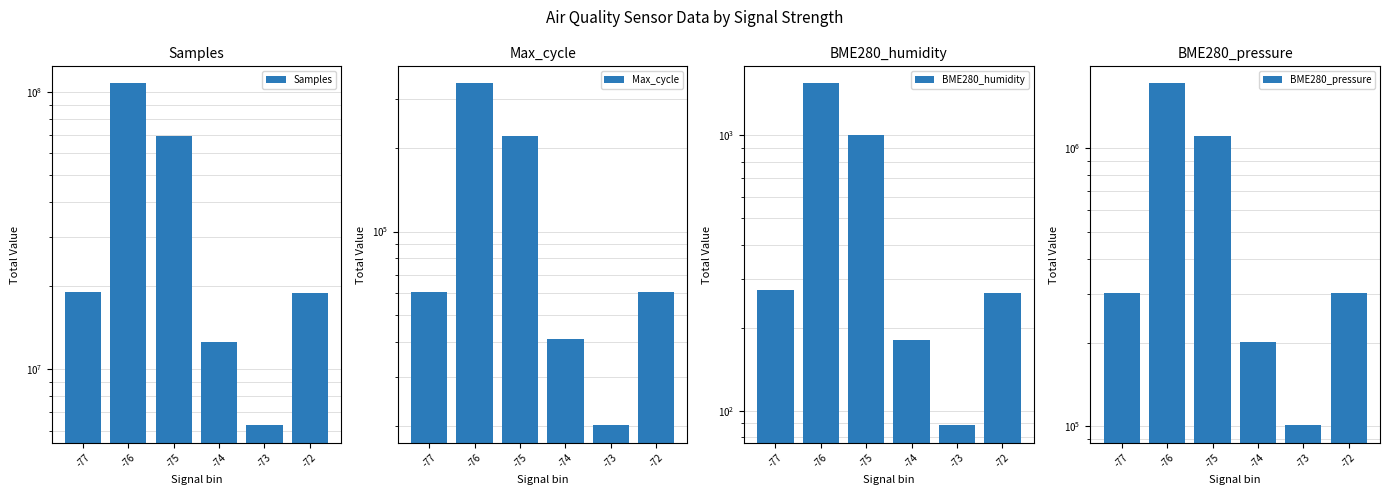

Reading left to right, list all the values displayed in this chart.

Samples: 18944571.0	107284993.0	69105141.0	12565968.0	6256744.0	18767670.0
Max_cycle: 60351.0	341705.0	220451.0	40945.0	20012.0	60566.0
BME280_humidity: 274.0	1545.2	1000.1	181.2	88.4	268.2
BME280_pressure: 301899.5	1710922.0	1107051.5	201317.8	100658.8	302007.2